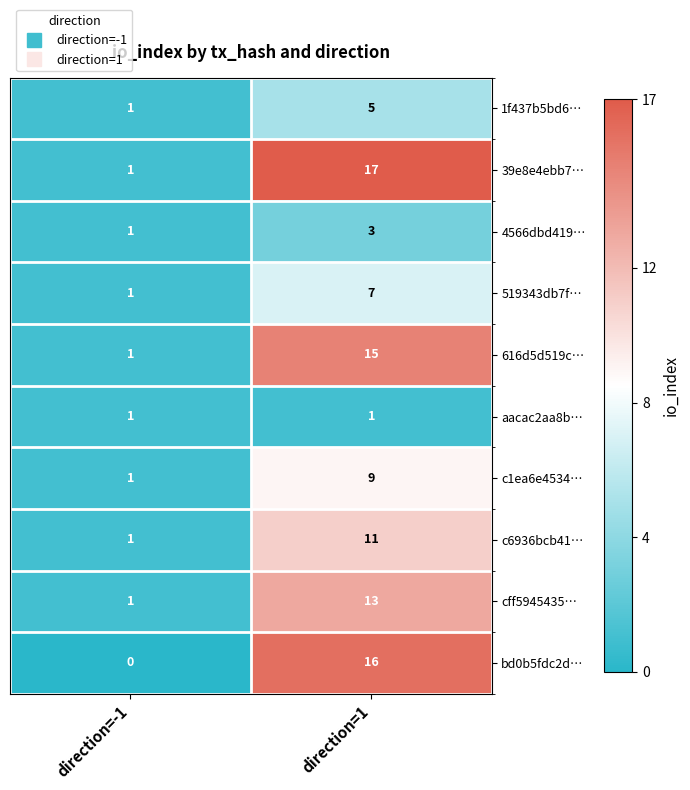

What is the sum of the cff5945435… values at direction=1 and direction=-1?

14